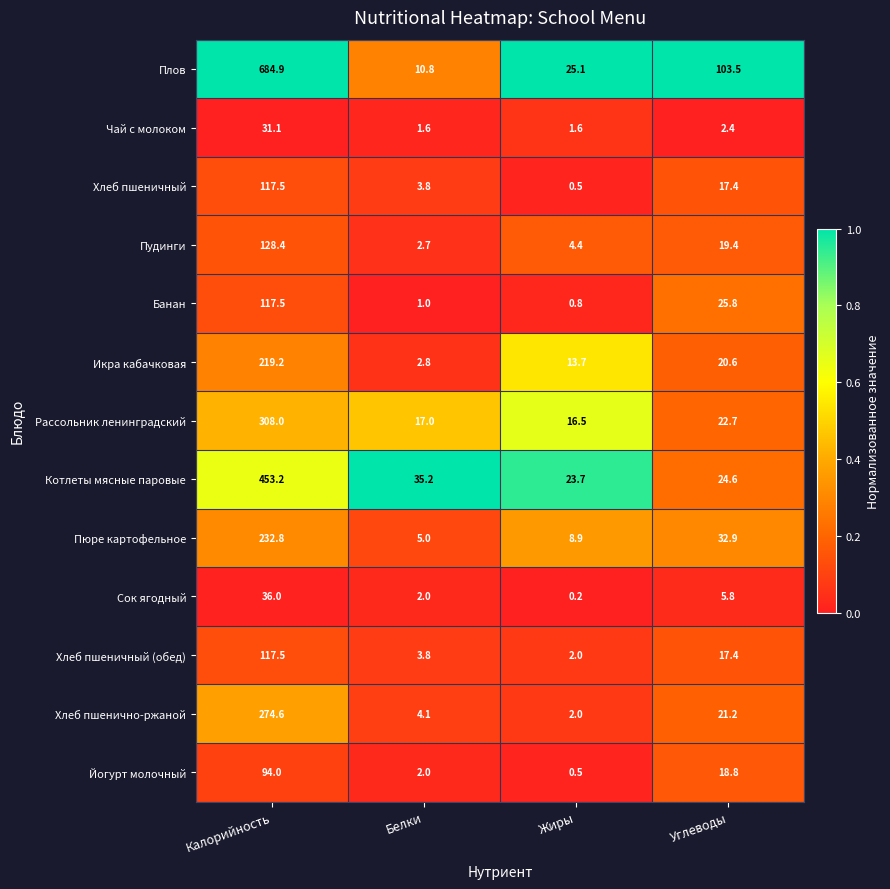

What is the difference between the second highest and second lowest values in the Плов series?

78.4